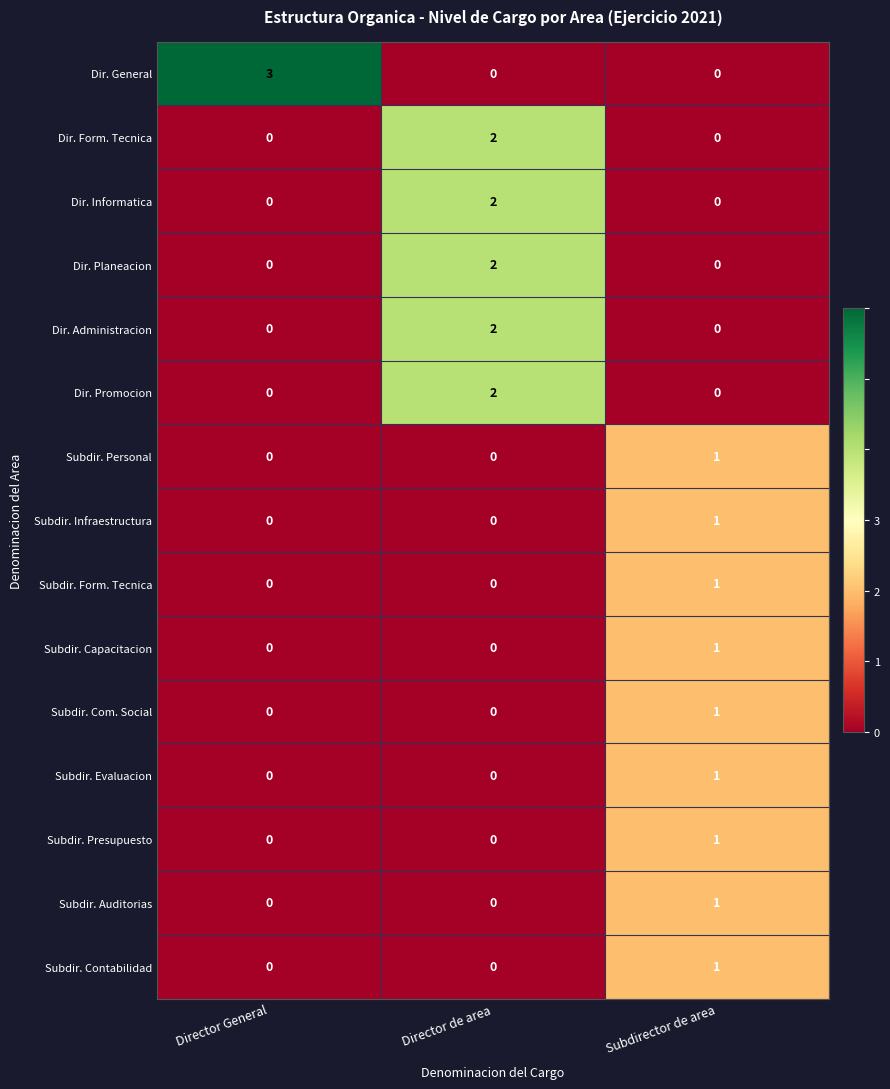

The value of Dir. General at Subdirector de area is 0. True or false?

True